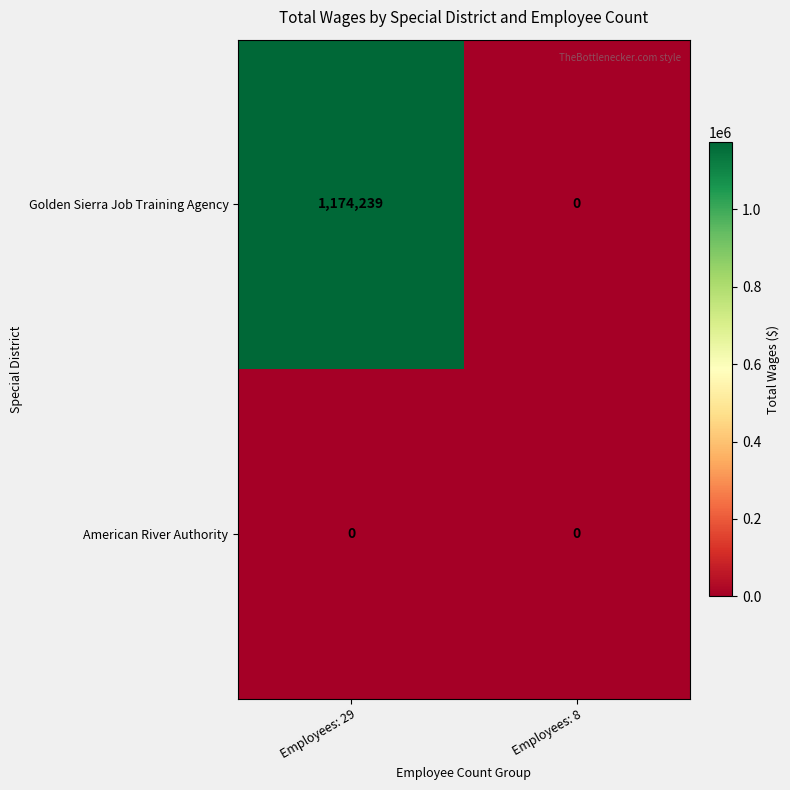

Reading left to right, list all the values displayed in this chart.

Golden Sierra Job Training Agency: 1174239	0
American River Authority: 0	0